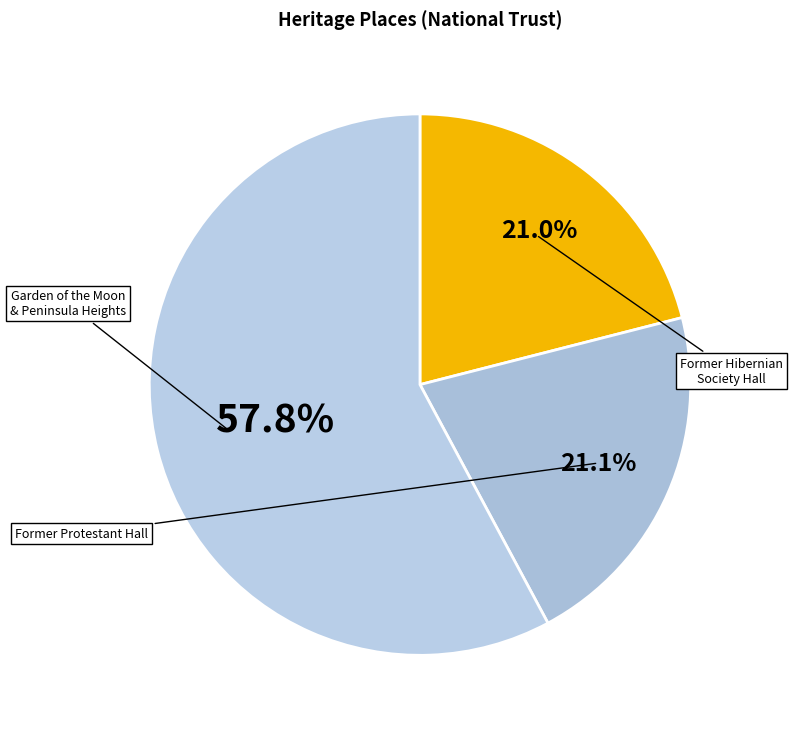

What is the smallest slice in the pie chart?

Former Hibernian Society Hall